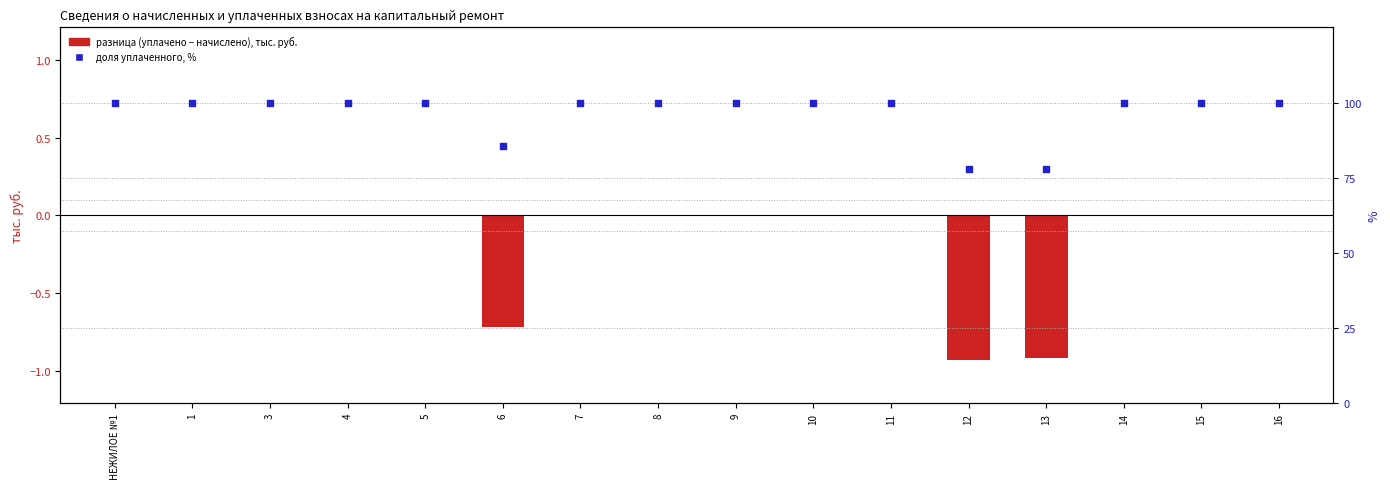

What are all the series names shown in the legend?

разница (уплачено − начислено), тыс. руб., доля уплаченного, %